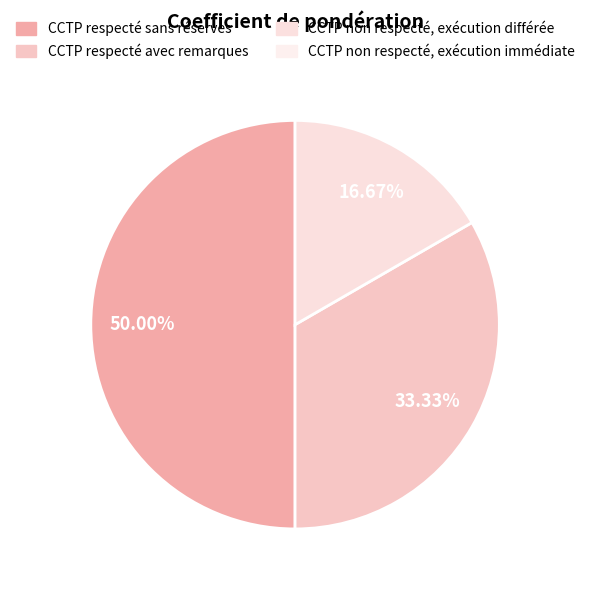

To the nearest percent, what is the average slice percentage?

33%